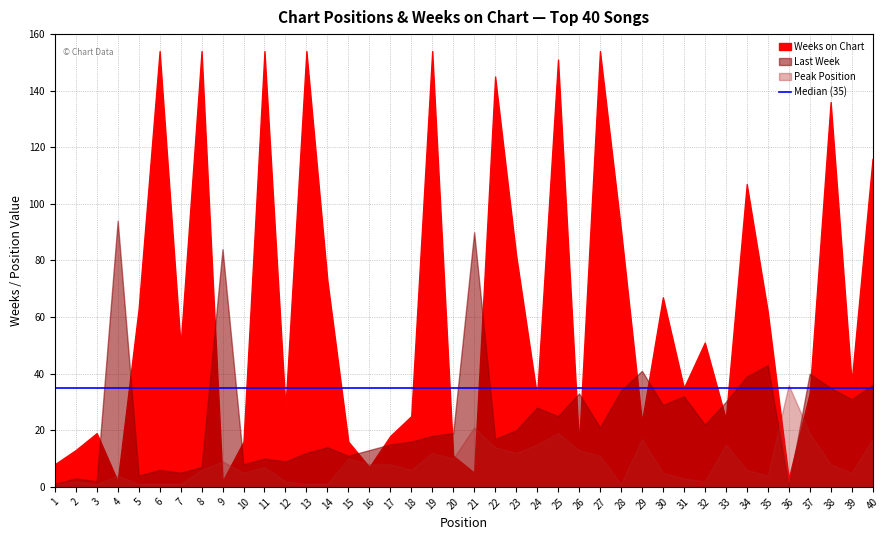

At how many categories does at least one series exceed 142?

8